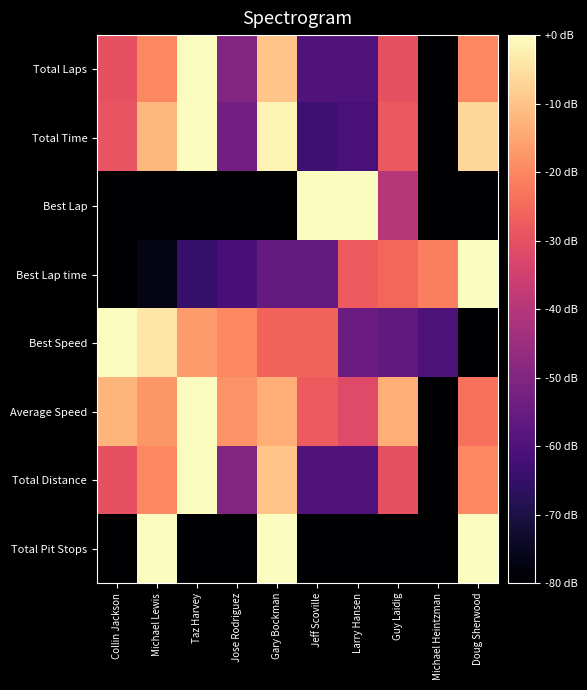

Reading left to right, list all the values displayed in this chart.

Total Laps: Collin Jackson=-30.0	Michael Lewis=-20.0	Taz Harvey=0.0	Jose Rodriguez=-50.0	Gary Bockman=-10.0	Jeff Scoville=-60.0	Larry Hansen=-60.0	Guy Laidig=-30.0	Michael Heintzman=-80.0	Doug Sherwood=-20.0
Total Time: Collin Jackson=-29.1	Michael Lewis=-12.1	Taz Harvey=0.0	Jose Rodriguez=-53.0	Gary Bockman=-1.7	Jeff Scoville=-63.2	Larry Hansen=-61.5	Guy Laidig=-28.2	Michael Heintzman=-80.0	Doug Sherwood=-6.7
Best Lap: Collin Jackson=-80.0	Michael Lewis=-80.0	Taz Harvey=-80.0	Jose Rodriguez=-80.0	Gary Bockman=-80.0	Jeff Scoville=0.0	Larry Hansen=0.0	Guy Laidig=-40.0	Michael Heintzman=-80.0	Doug Sherwood=-80.0
Best Lap time: Collin Jackson=-80.0	Michael Lewis=-76.6	Taz Harvey=-64.8	Jose Rodriguez=-61.9	Gary Bockman=-55.9	Jeff Scoville=-55.8	Larry Hansen=-27.6	Guy Laidig=-25.4	Michael Heintzman=-21.4	Doug Sherwood=0.0
Best Speed: Collin Jackson=0.0	Michael Lewis=-3.8	Taz Harvey=-16.6	Jose Rodriguez=-19.8	Gary Bockman=-26.1	Jeff Scoville=-26.2	Larry Hansen=-54.4	Guy Laidig=-56.5	Michael Heintzman=-60.3	Doug Sherwood=-80.0
Average Speed: Collin Jackson=-12.2	Michael Lewis=-17.3	Taz Harvey=0.0	Jose Rodriguez=-17.9	Gary Bockman=-13.5	Jeff Scoville=-27.7	Larry Hansen=-31.6	Guy Laidig=-13.7	Michael Heintzman=-80.0	Doug Sherwood=-23.9
Total Distance: Collin Jackson=-30.0	Michael Lewis=-20.0	Taz Harvey=0.0	Jose Rodriguez=-50.0	Gary Bockman=-10.0	Jeff Scoville=-60.0	Larry Hansen=-60.0	Guy Laidig=-30.0	Michael Heintzman=-80.0	Doug Sherwood=-20.0
Total Pit Stops: Collin Jackson=-80.0	Michael Lewis=0.0	Taz Harvey=-80.0	Jose Rodriguez=-80.0	Gary Bockman=0.0	Jeff Scoville=-80.0	Larry Hansen=-80.0	Guy Laidig=-80.0	Michael Heintzman=-80.0	Doug Sherwood=0.0